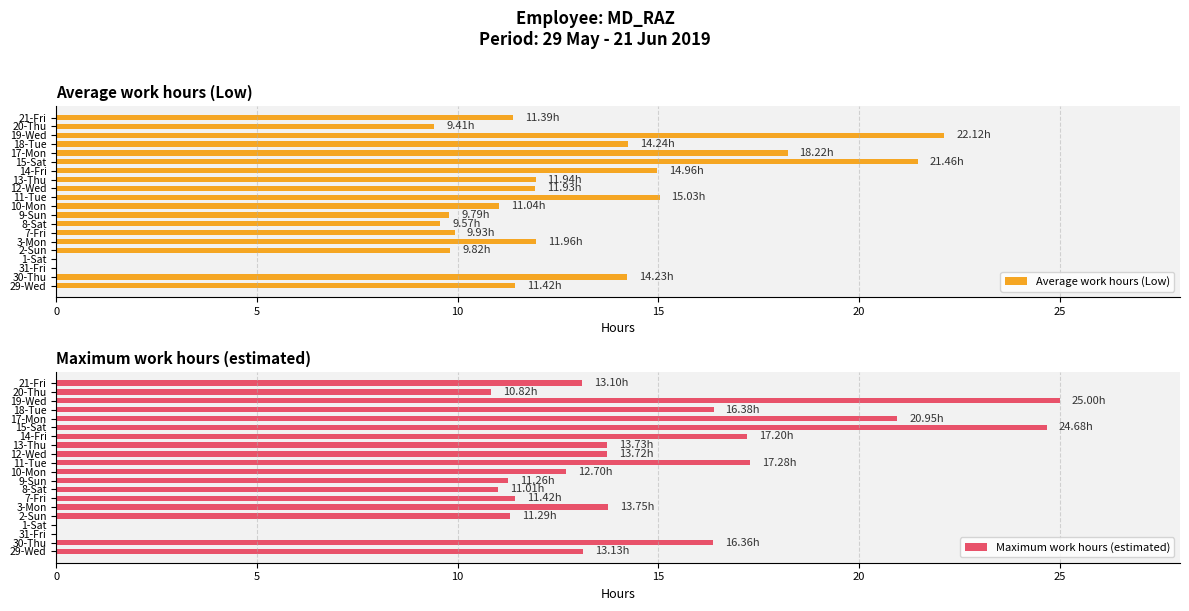

What is the sum of the Maximum work hours (estimated) values at 10-Mon and 9-Sun?

24.0